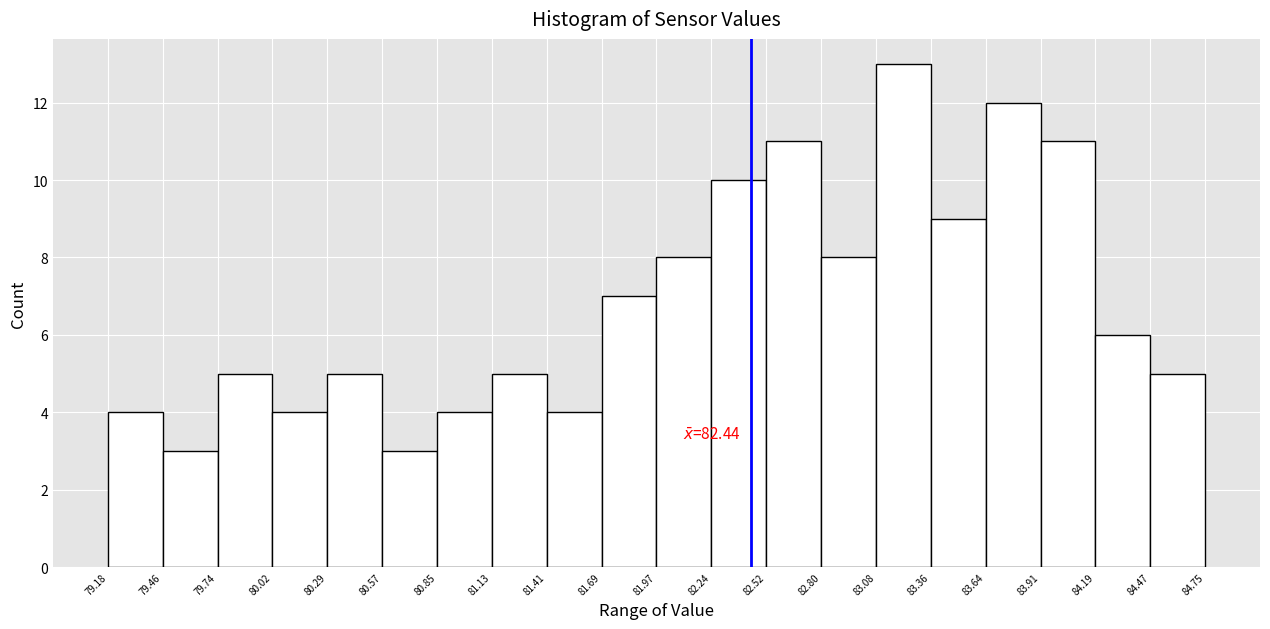

Which range on the x-axis has the tallest bar?

83.08 to 83.36